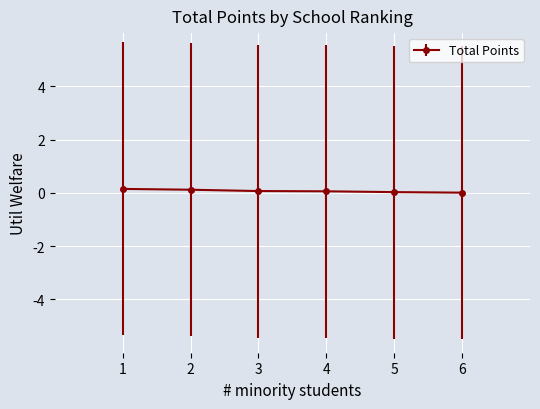

What is the sum of all values?

0.4